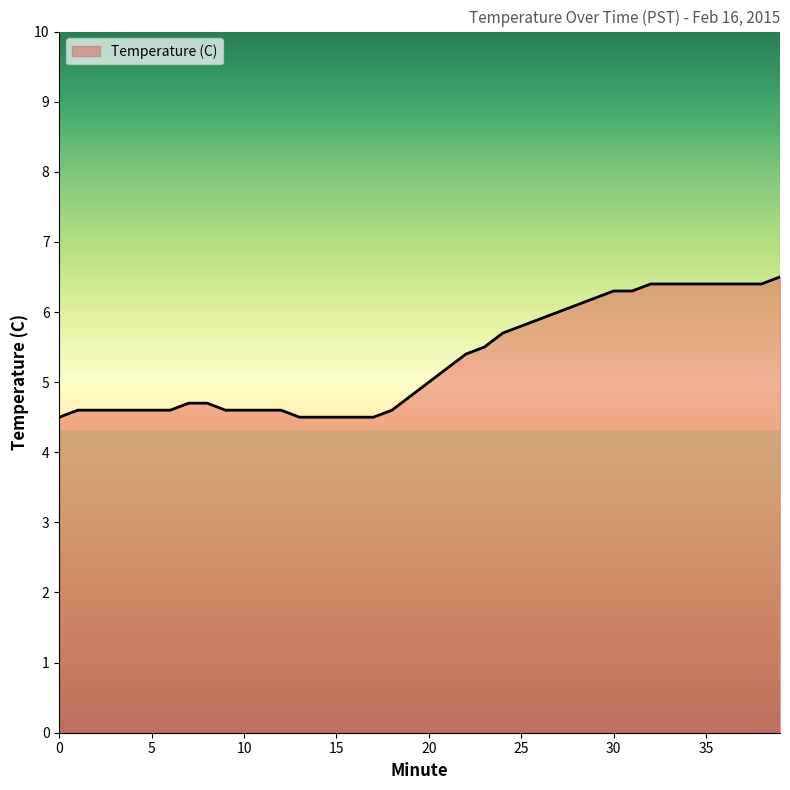

What is the smallest value displayed?

4.5